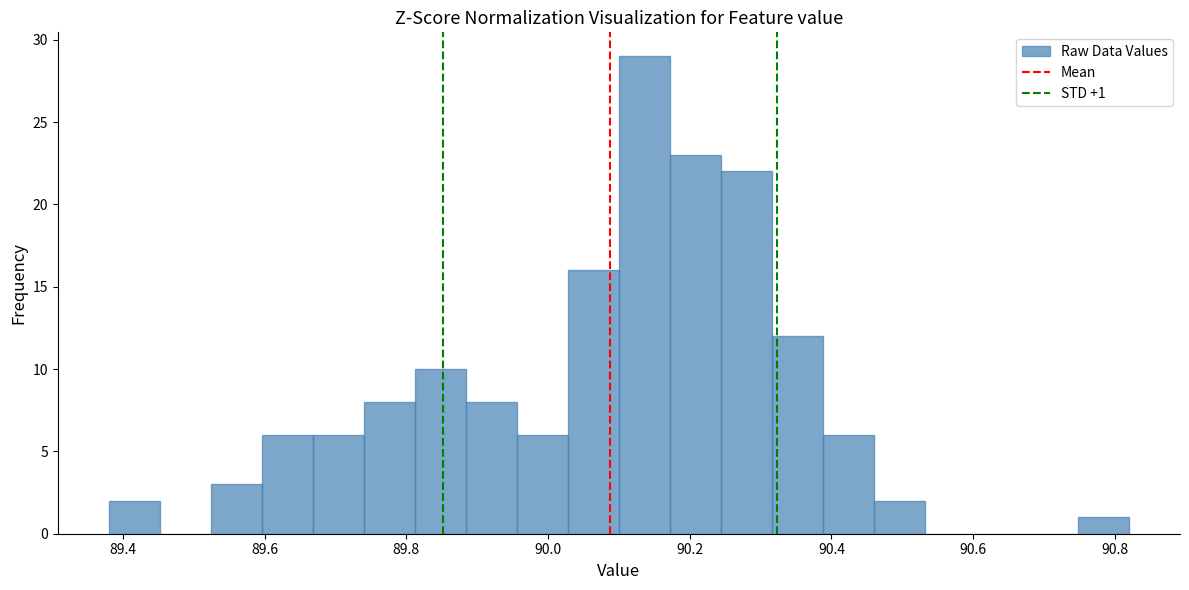

Around what value on the x-axis is the tallest bar? Give the approximate position of its centre, as read against the axis.

90.14